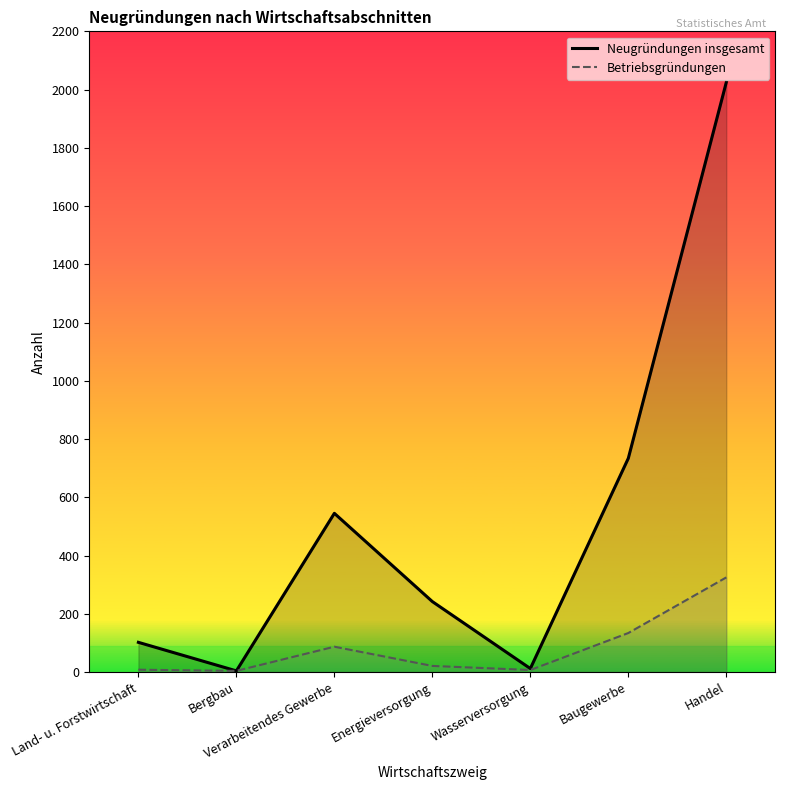

True or false: Neugründungen insgesamt and Betriebsgründungen cross at least once.

False